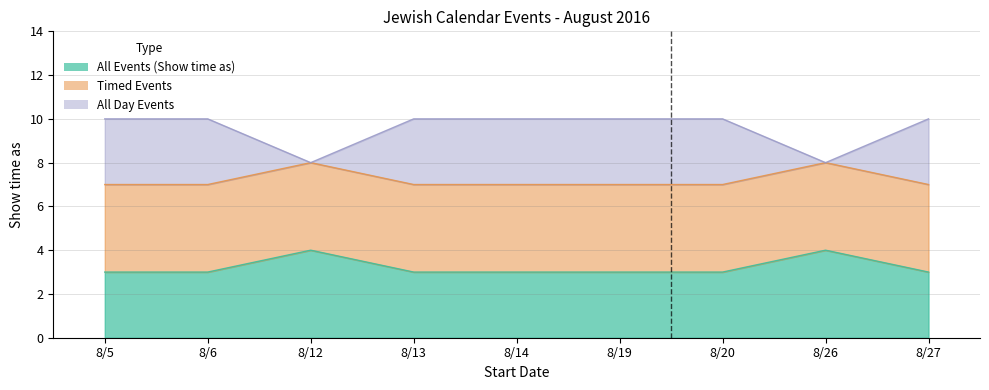

True or false: All Events (Show time as) has more than 1 points higher than both neighbors.

True